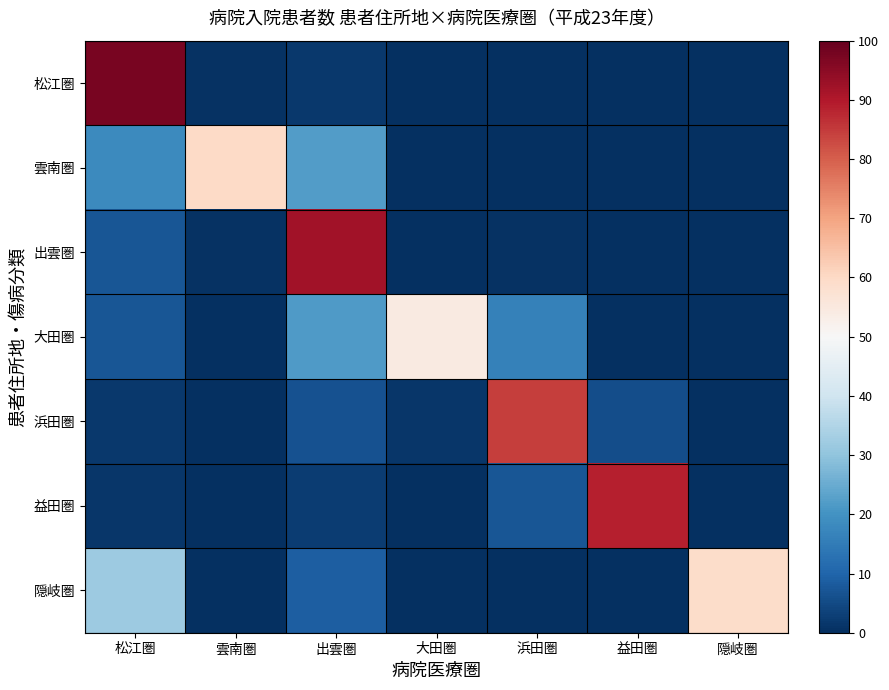

Which series changed the most between 雲南圏 and 益田圏?

益田圏